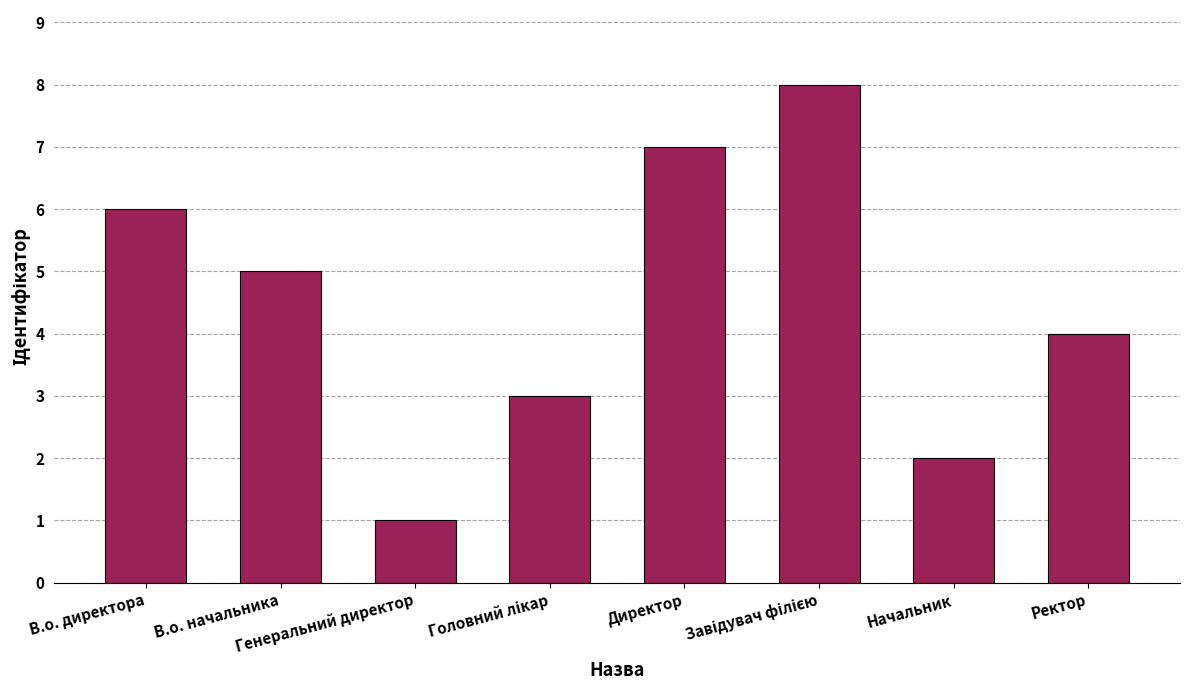

What is the change in value from В.о. директора to Ректор?

-2